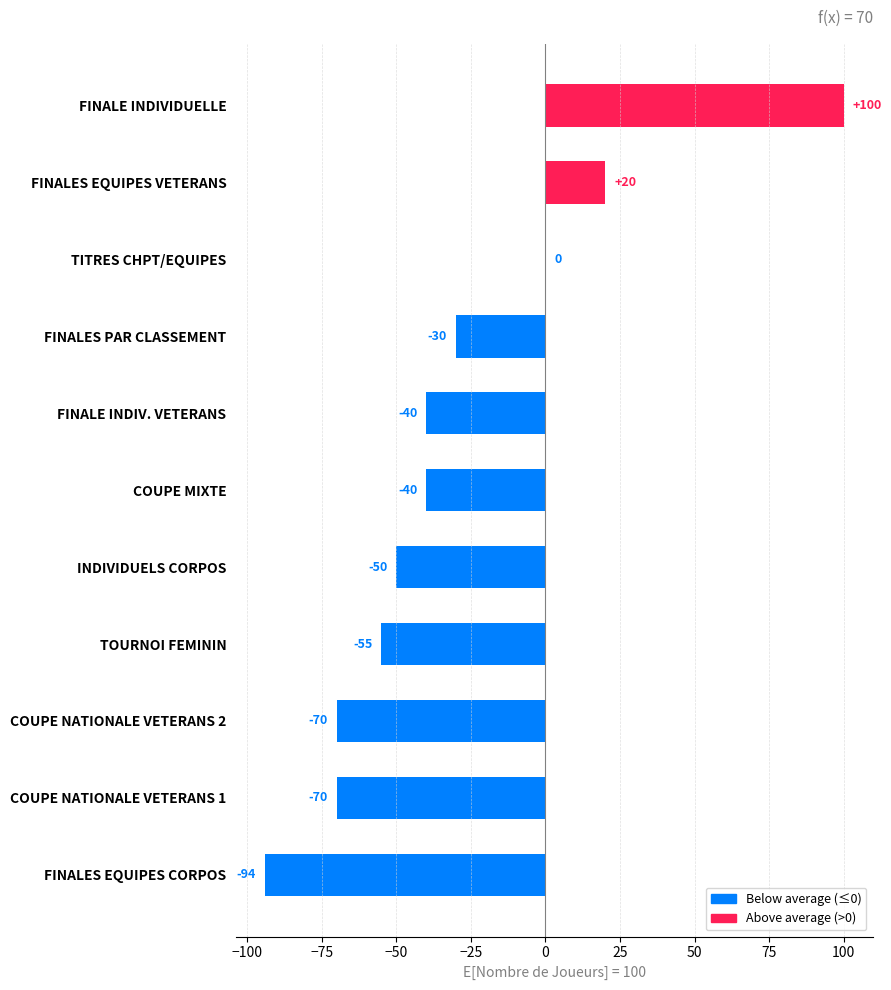

What is the sum of all values?

-329